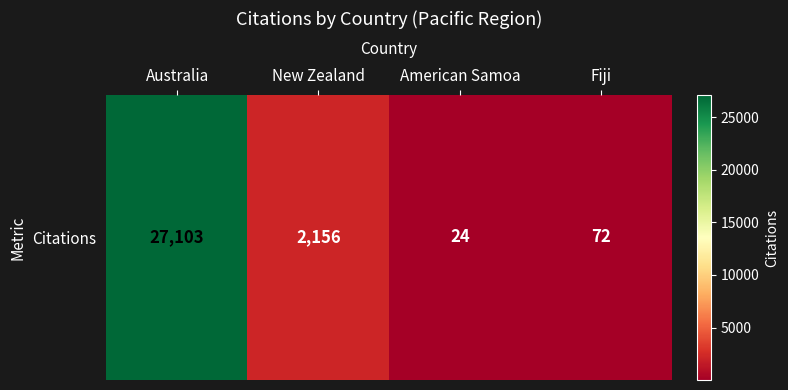

What is the sum of all values?

29355